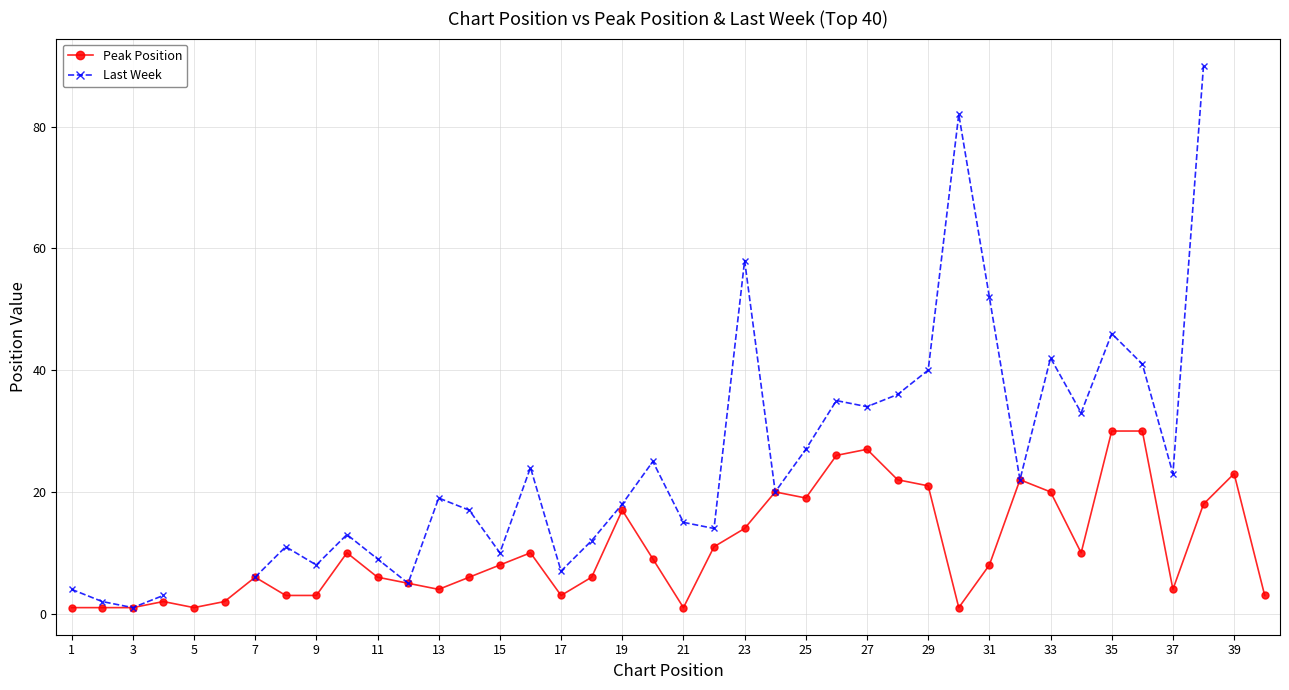

True or false: Peak Position and Last Week intersect in this chart.

False